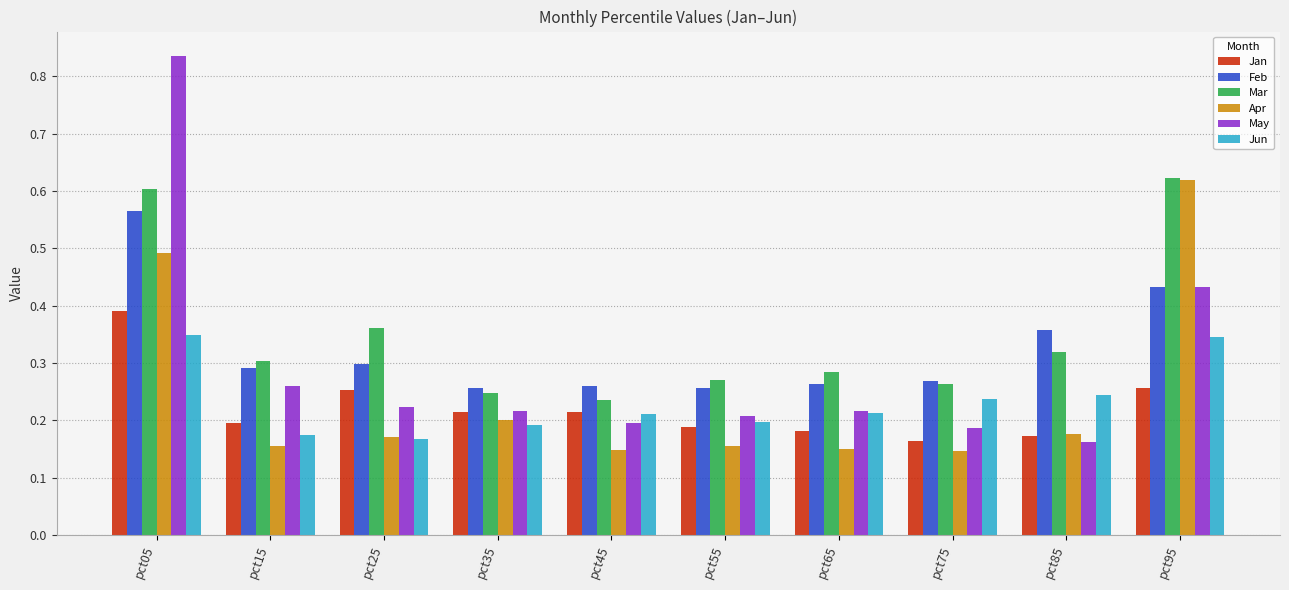

Which series has the widest spread of values?

May